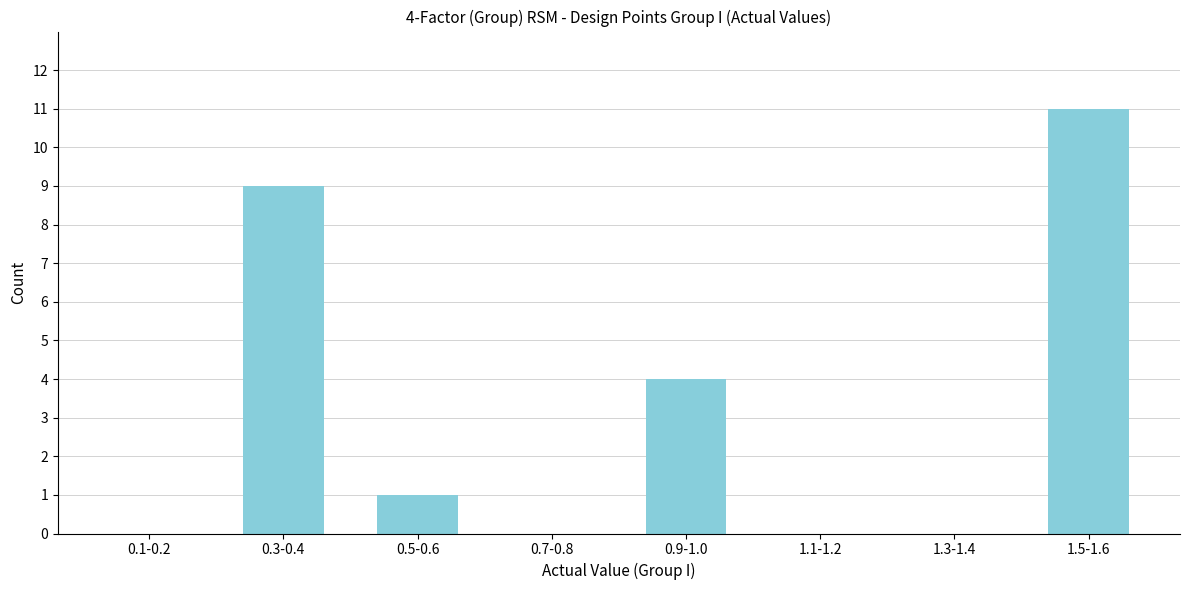

Reading right to left, extract all data points from this chart.

1.5-1.6=11	1.3-1.4=0	1.1-1.2=0	0.9-1.0=4	0.7-0.8=0	0.5-0.6=1	0.3-0.4=9	0.1-0.2=0